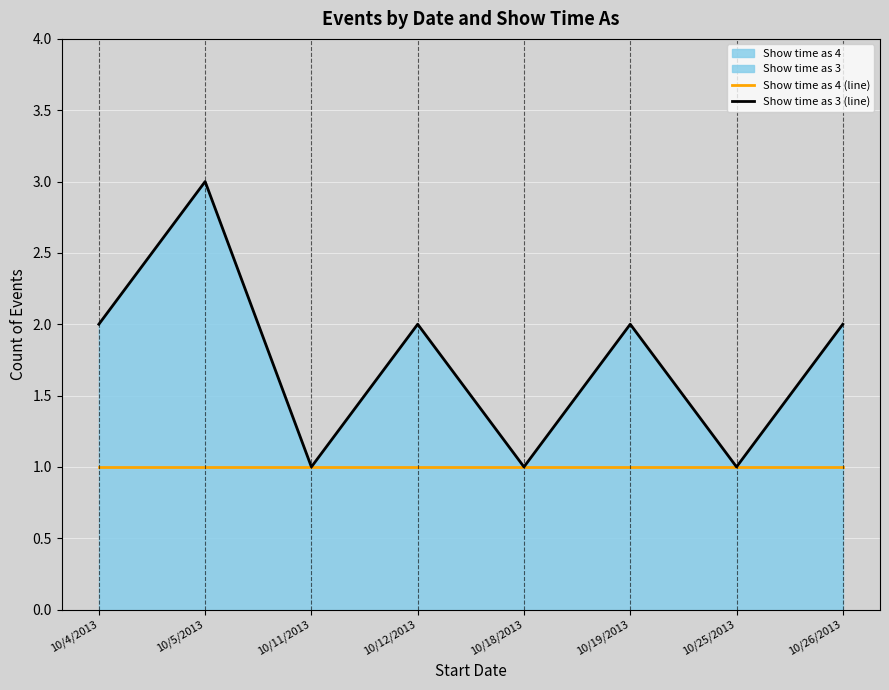

At which label does Show time as 3 (line) first exceed 2?

10/5/2013